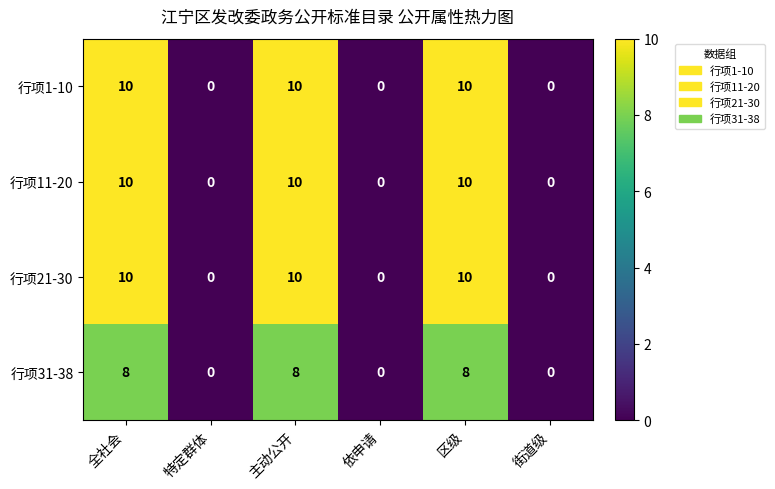

The value of 行项11-20 at 主动公开 is 10. True or false?

True